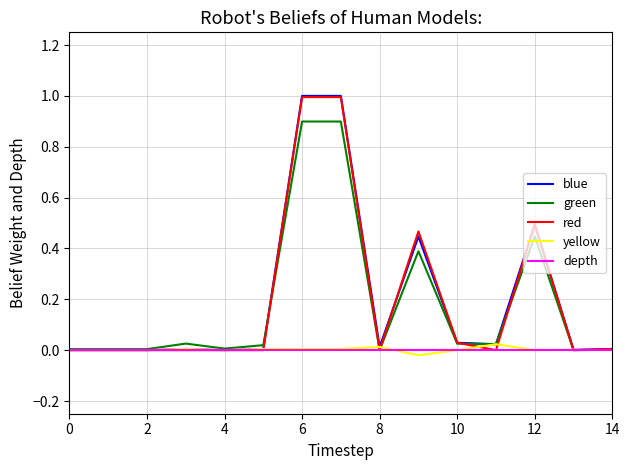

What is the maximum value for green?

0.9